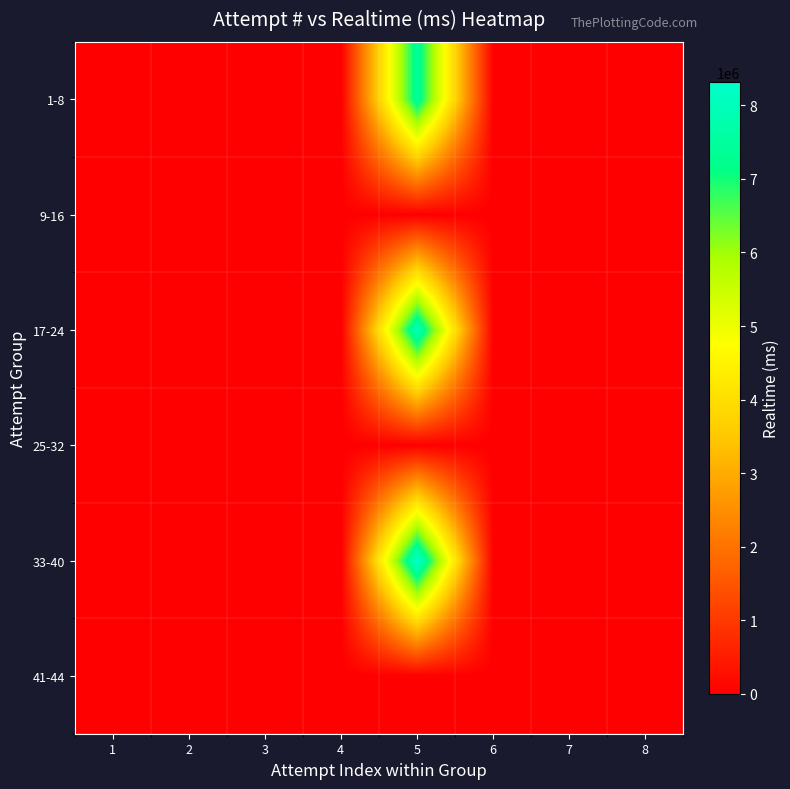

Reading left to right, what are all the values shown in this chart?

1-8: 1=0	2=0	3=0	4=0	5=7479346	6=0	7=0	8=0
9-16: 1=0	2=0	3=0	4=0	5=0	6=0	7=0	8=0
17-24: 1=0	2=0	3=0	4=0	5=7988961	6=0	7=0	8=0
25-32: 1=0	2=0	3=0	4=0	5=0	6=0	7=0	8=0
33-40: 1=0	2=0	3=0	4=0	5=8321732	6=0	7=0	8=0
41-44: 1=0	2=0	3=0	4=0	5=0	6=0	7=0	8=0